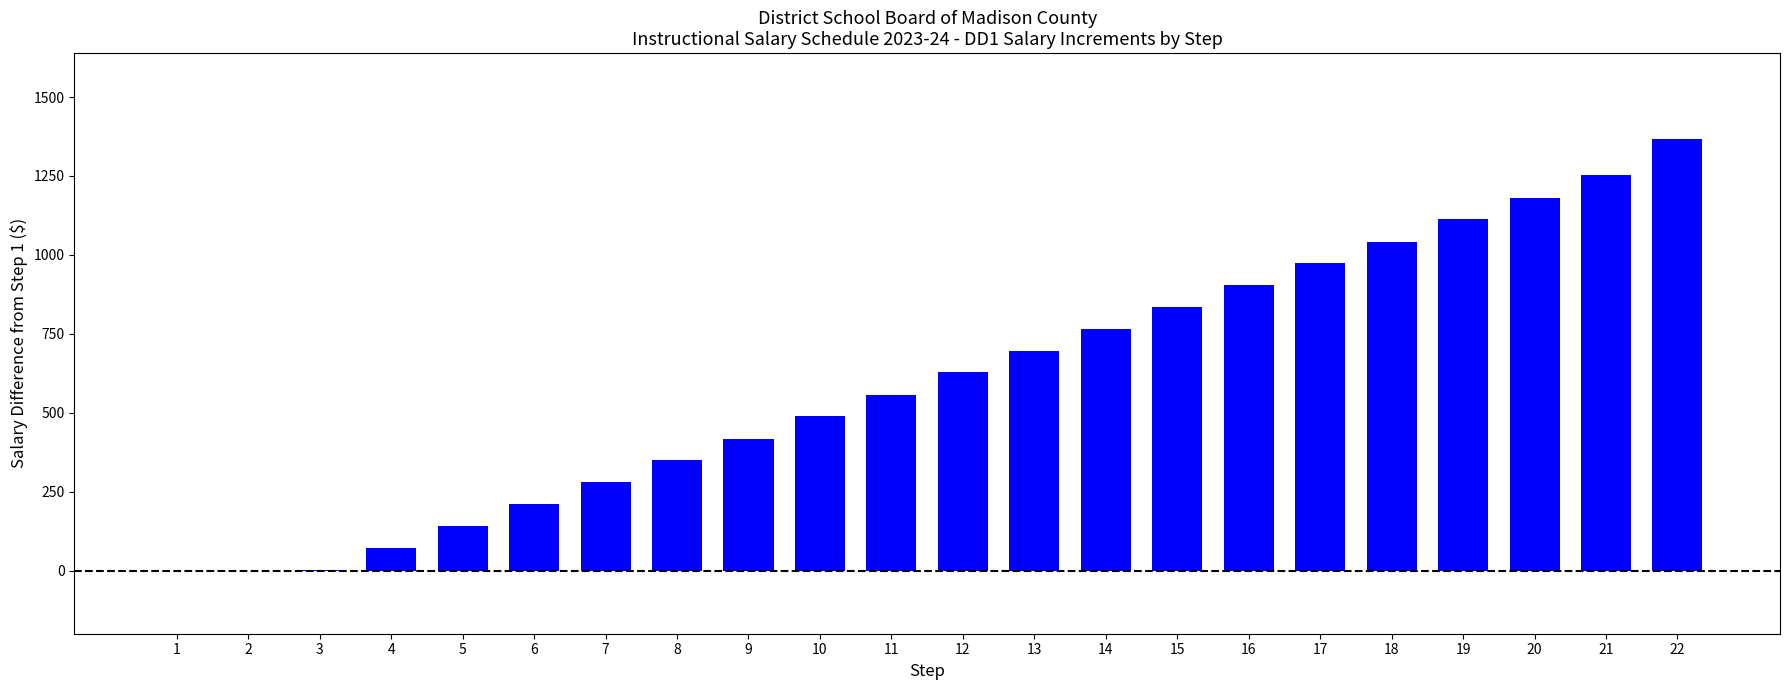

Are the bars grouped side by side (vs. stacked)?

No